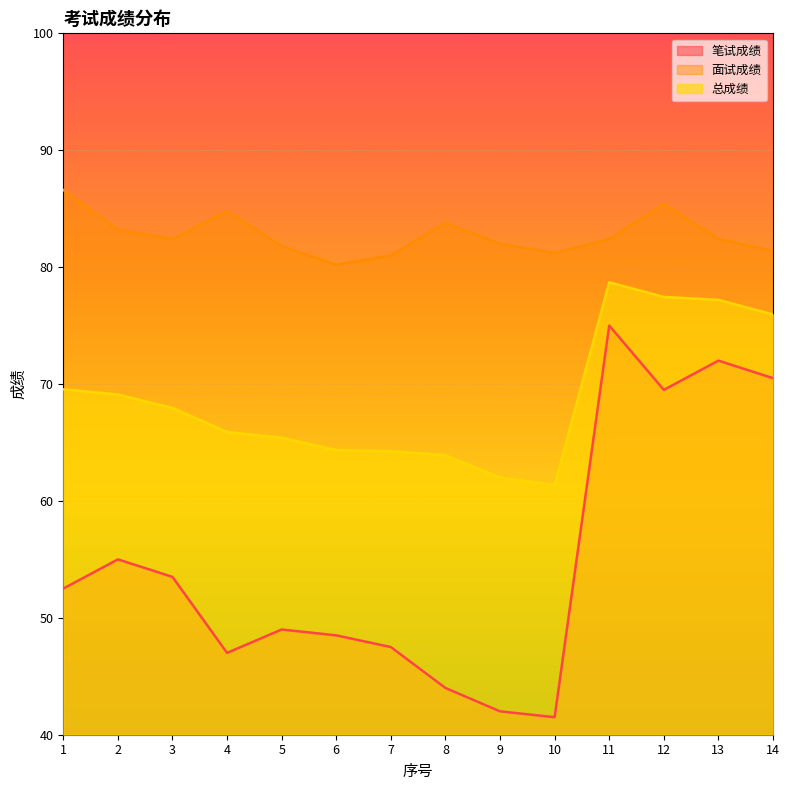

What is the value of the 笔试成绩 point at the 1st from the left?

52.5